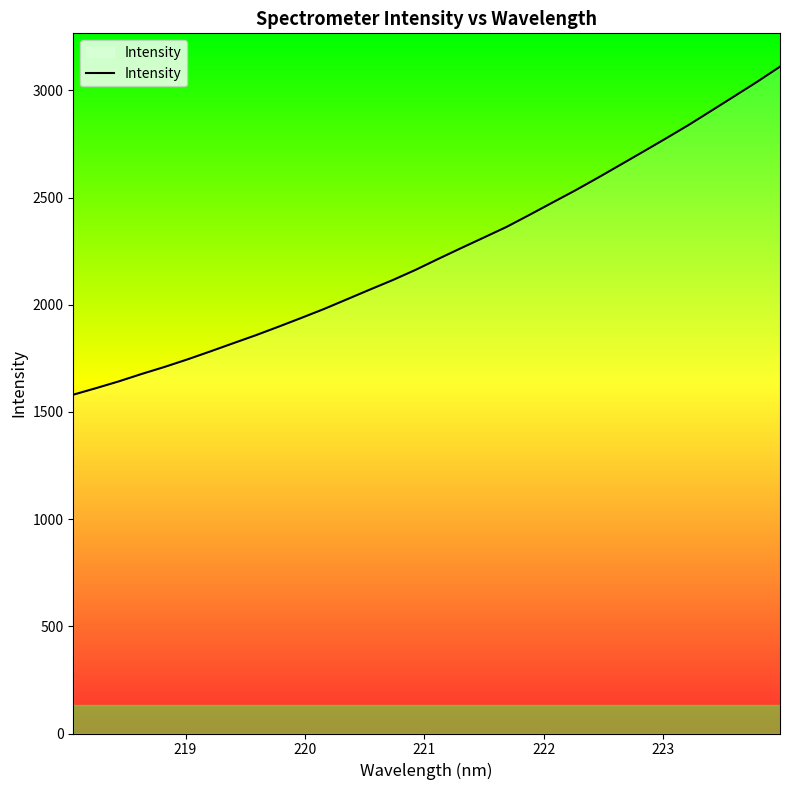

What is the maximum value shown in the chart?

3110.9